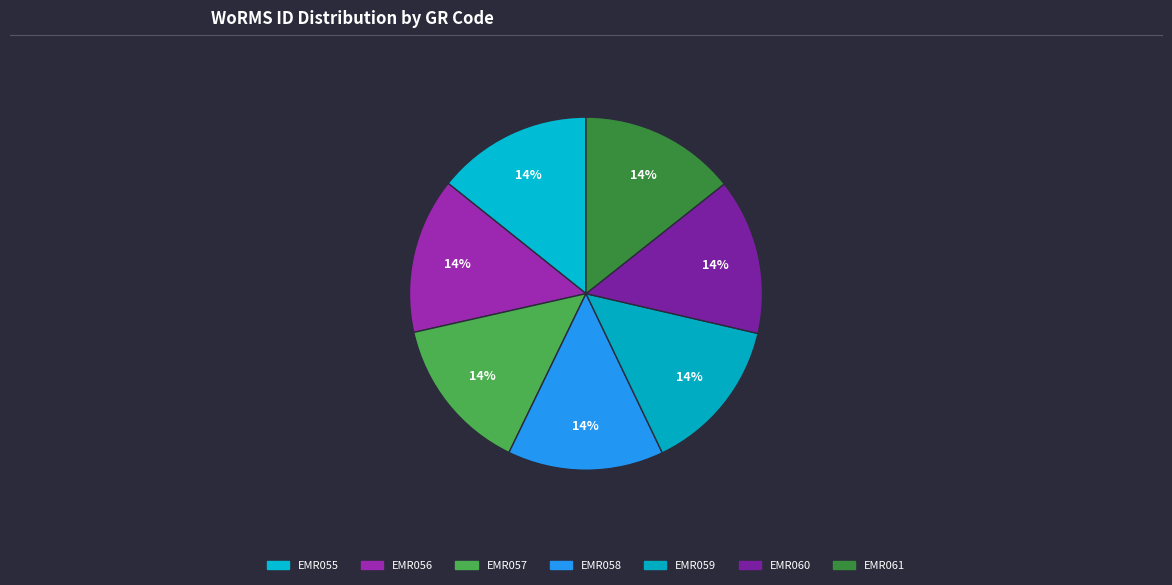

Does EMR061 account for over 50% of the chart?

No